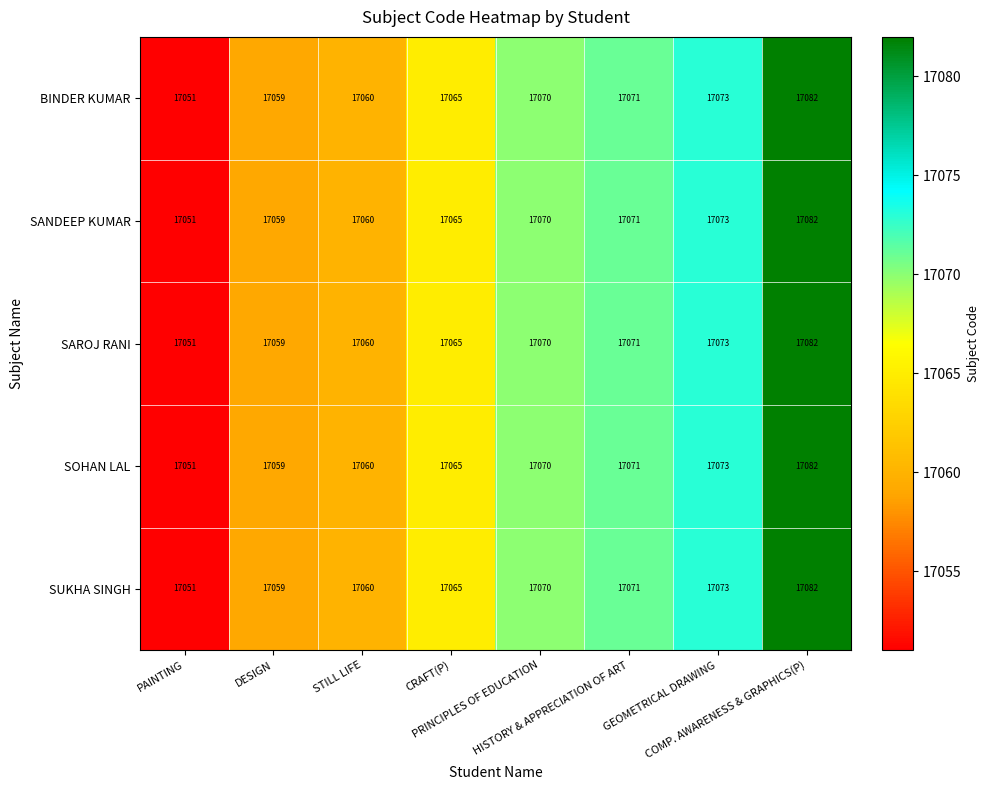

What is the maximum value for SANDEEP KUMAR?

17082